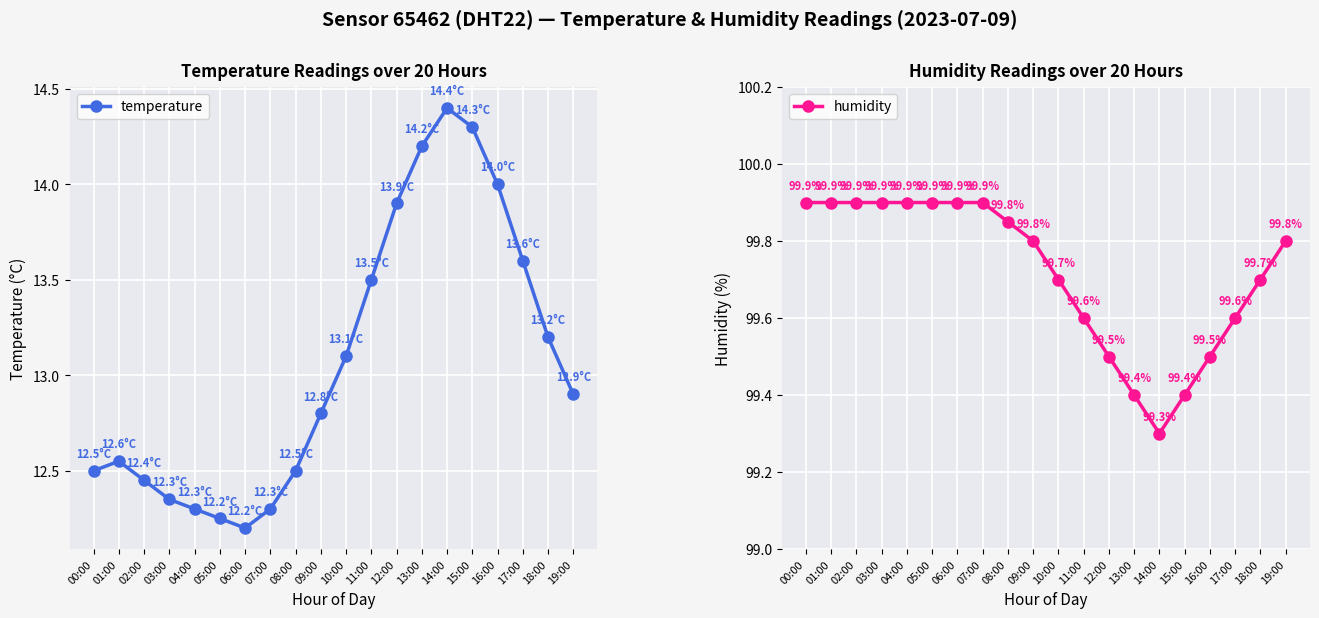

Rank the series at 00:00 from highest to lowest value.

humidity, temperature